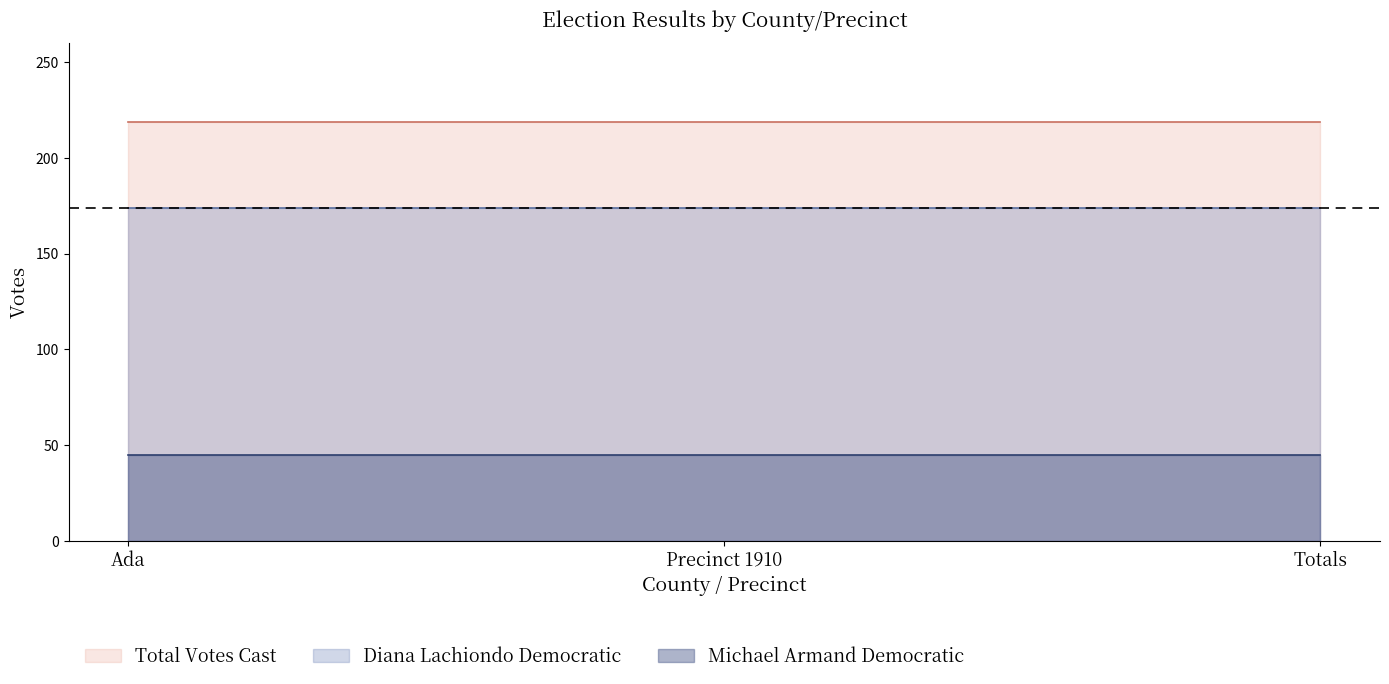

What is the sum of all Total Votes Cast values?

657